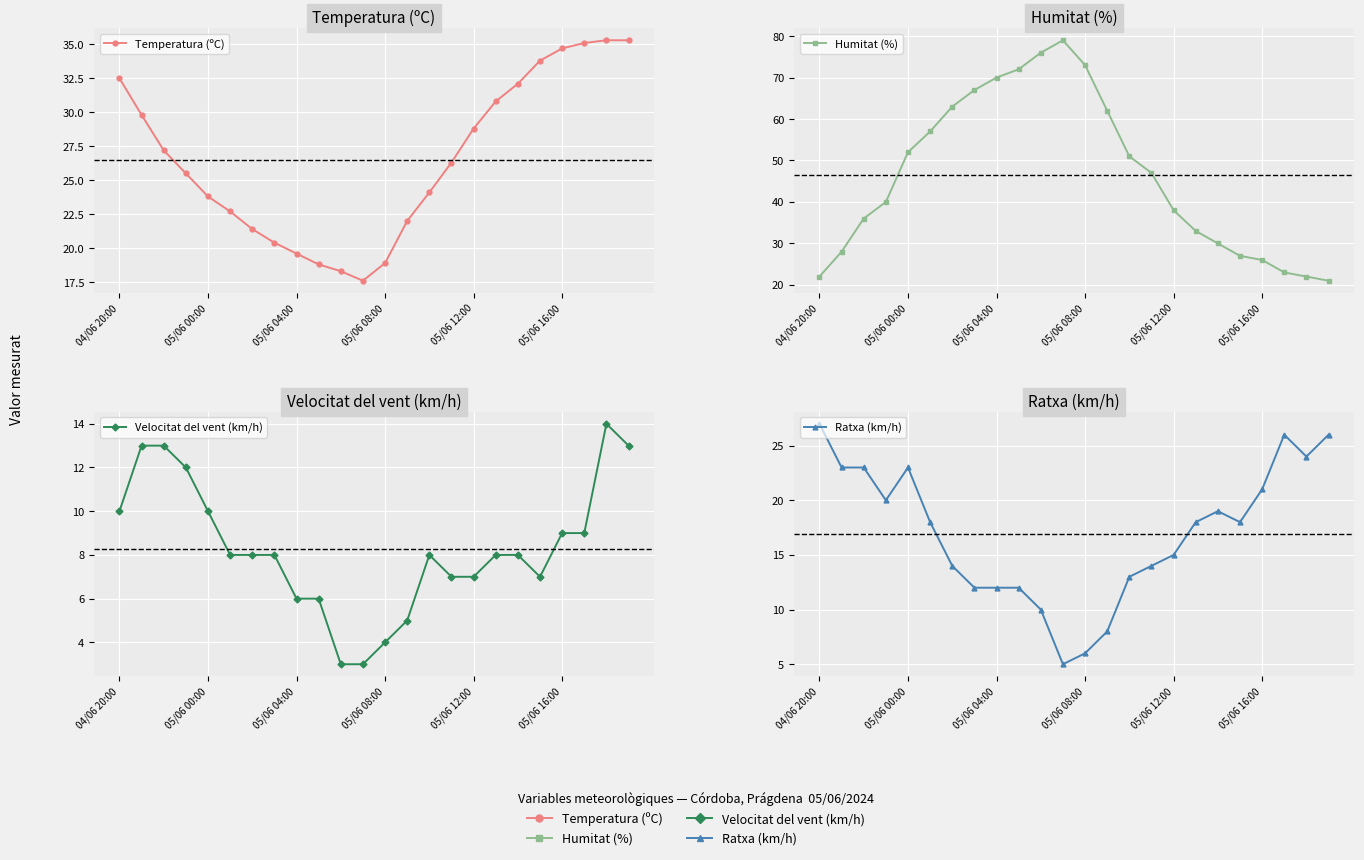

Is this an area chart (filled region under the line)?

No